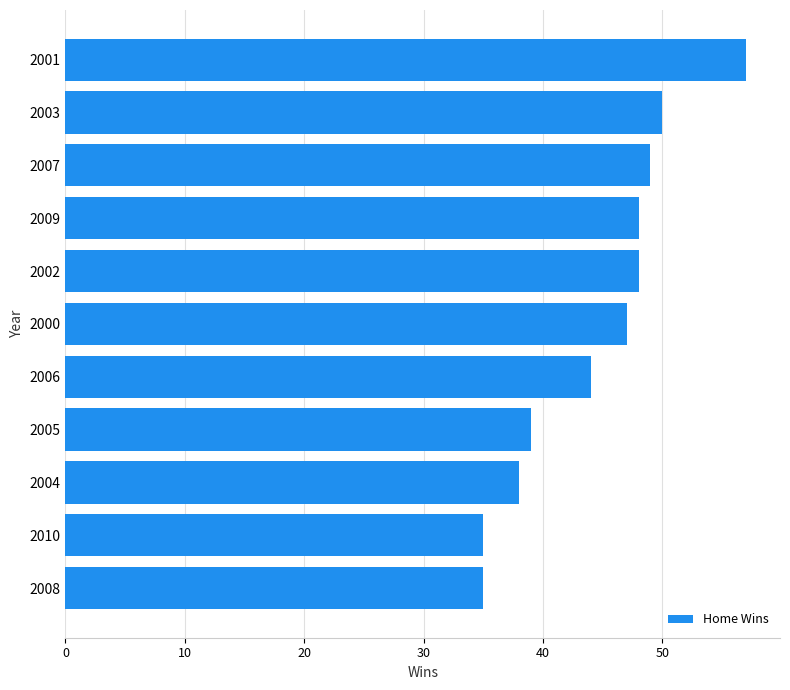

Which has a higher value, 2004 or 2003?

2003